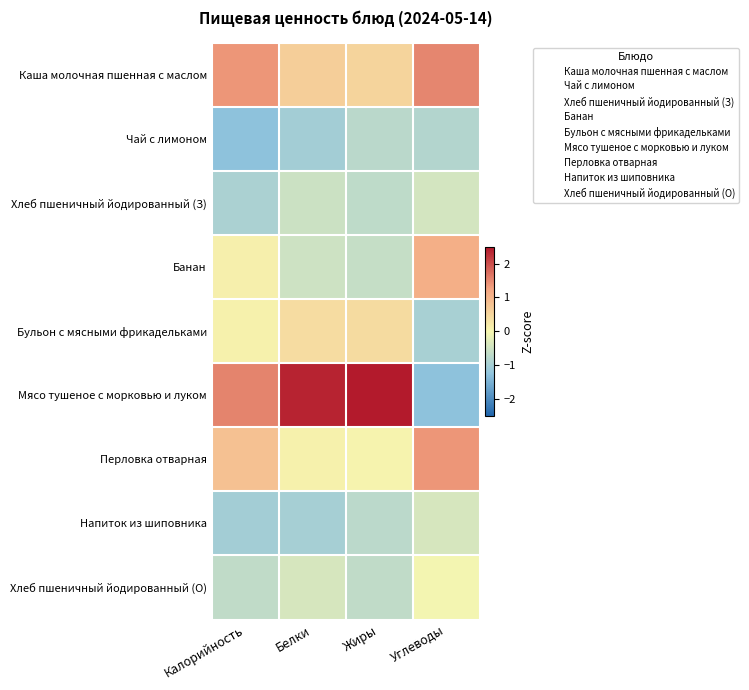

At Углеводы, list the series in order from smallest to largest.

Мясо тушеное с морковью и луком, Бульон с мясными фрикадельками, Чай с лимоном, Хлеб пшеничный йодированный (З), Напиток из шиповника, Хлеб пшеничный йодированный (О), Банан, Перловка отварная, Каша молочная пшенная с маслом